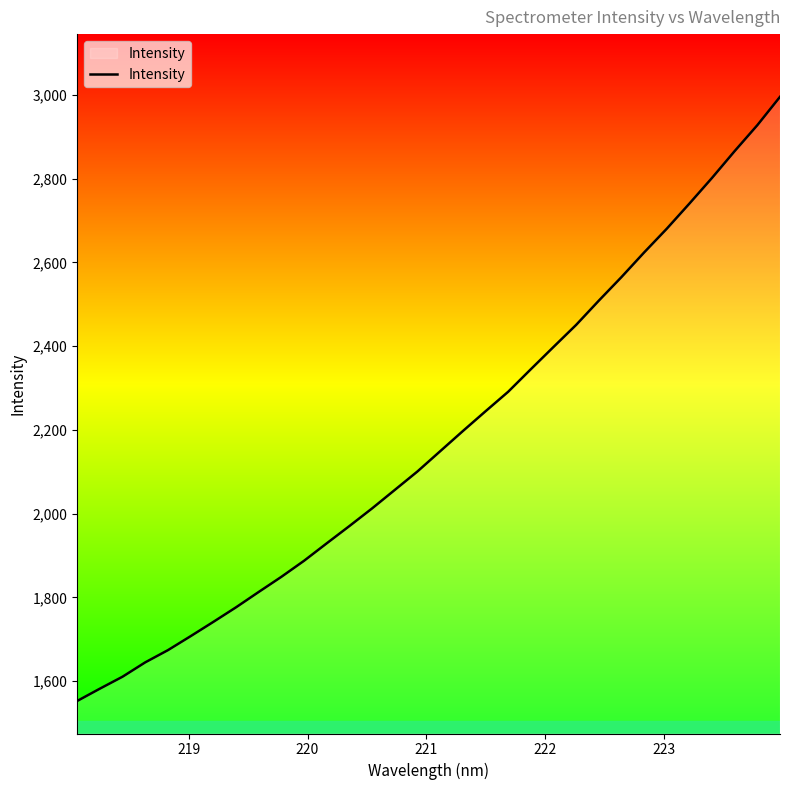

What is the greatest value displayed?

2995.4